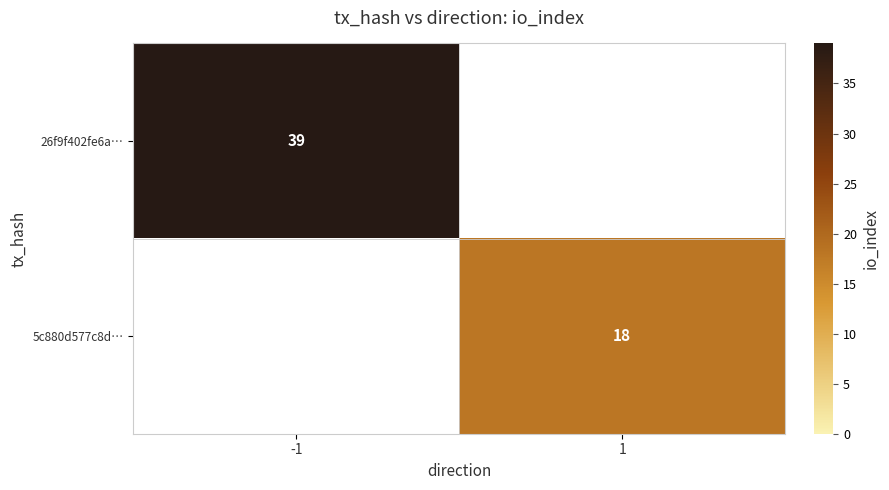

The 5c880d577c8d… series shows 11 at 1. True or false?

False